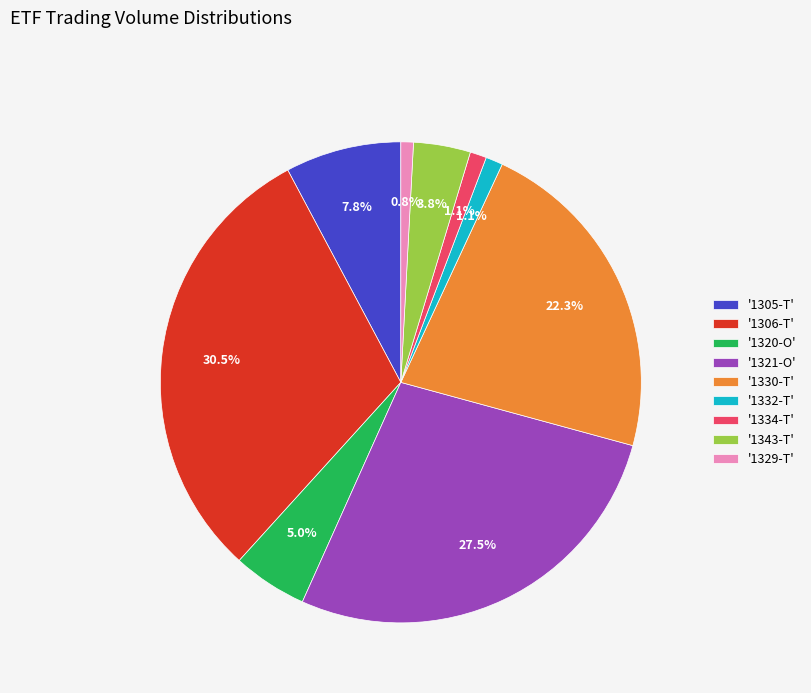

To the nearest percent, what is the difference between the largest and smallest slice percentages?

30%